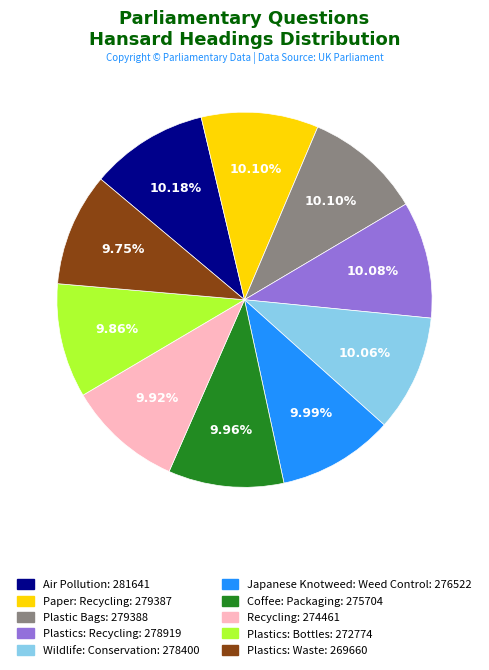

Is it true that Recycling is 10% of the pie?

True